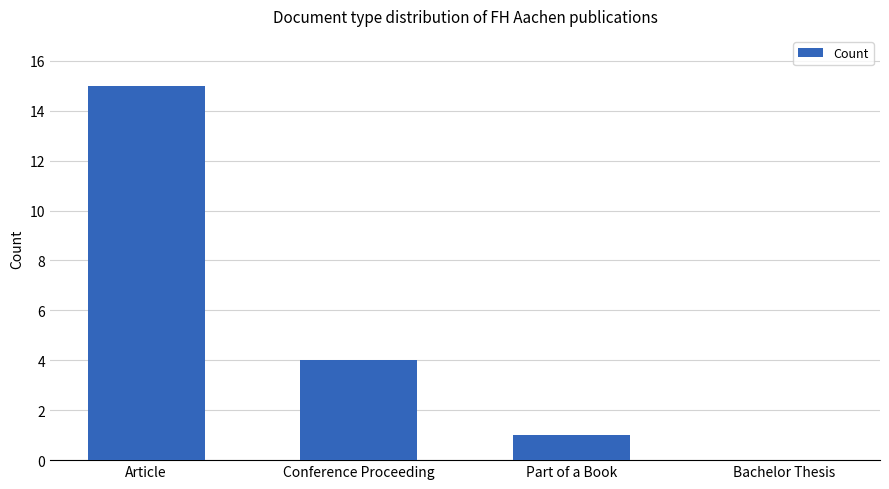

What is the maximum value shown in the chart?

15